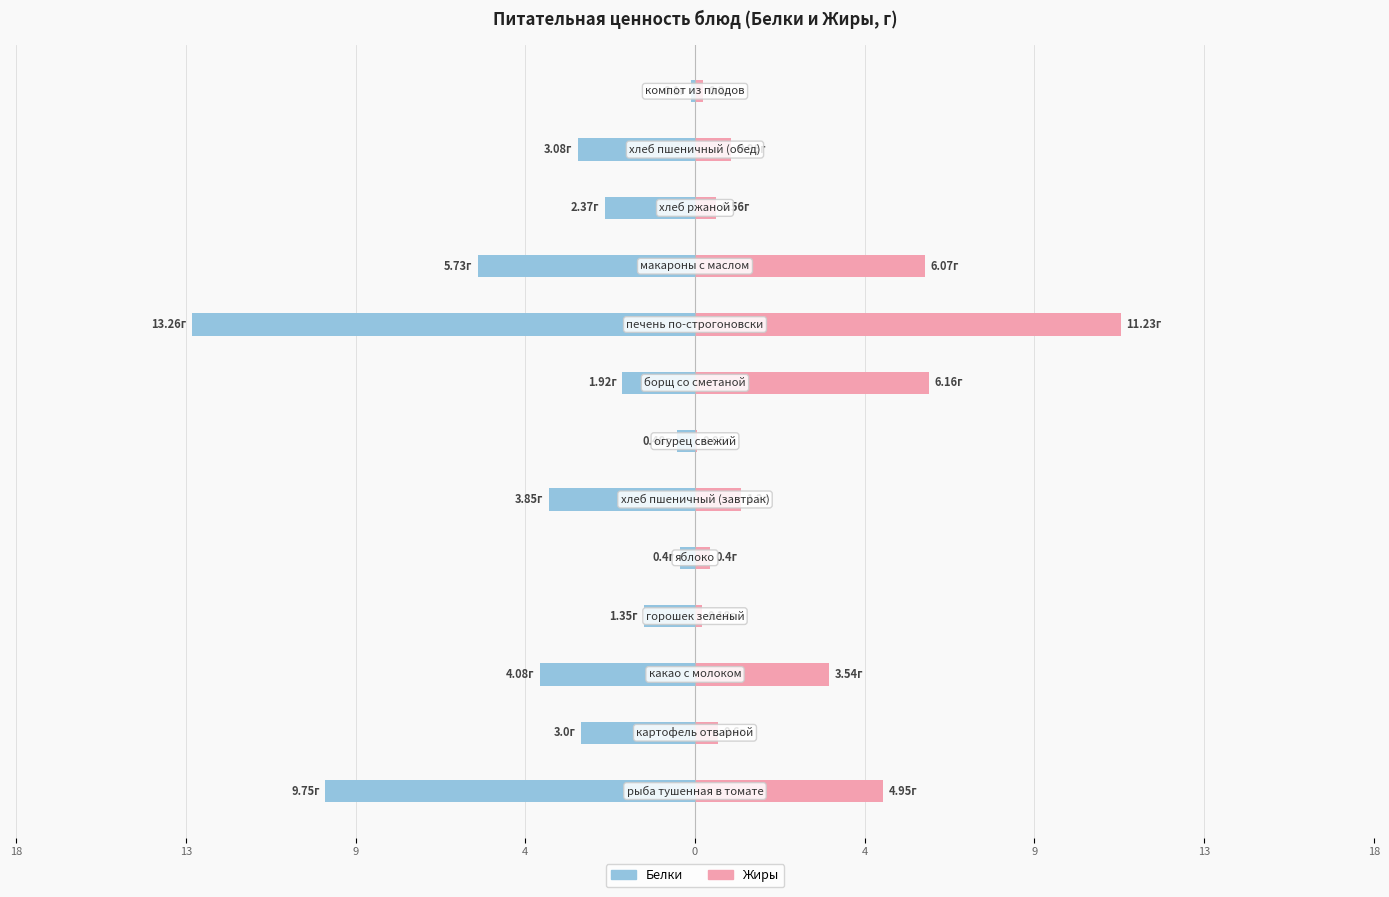

How many groups of bars are there?

13